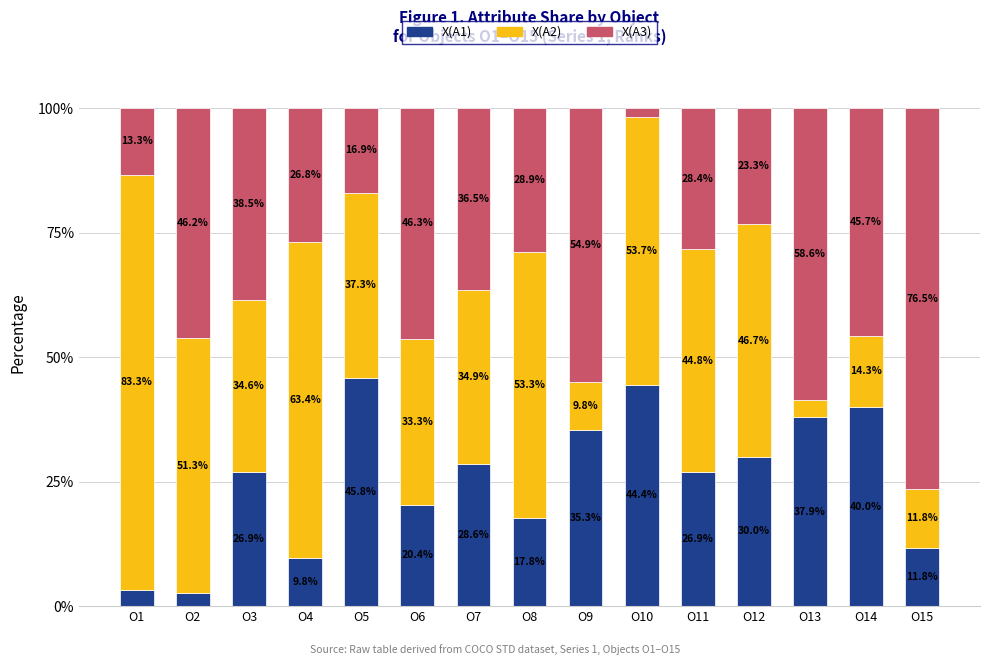

What is the maximum value for X(A1)?

45.8